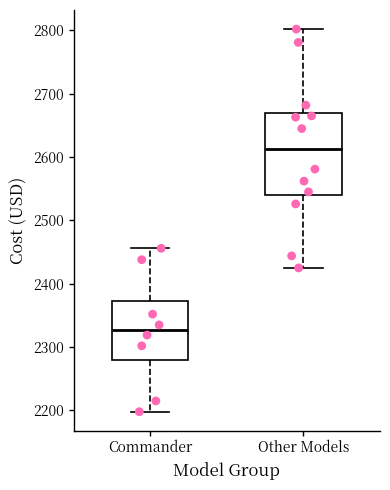

Reading left to right, transcribe this box plot: for each box, give where its median line is, the range the box spans, and where its two whiskers end, as read against the y-axis. The values are not printed on the chart, so give them approximately, as read against the axis.

Commander: median 2330, box 2280 to 2370, whiskers 2200 to 2460
Other Models: median 2610, box 2540 to 2670, whiskers 2430 to 2800